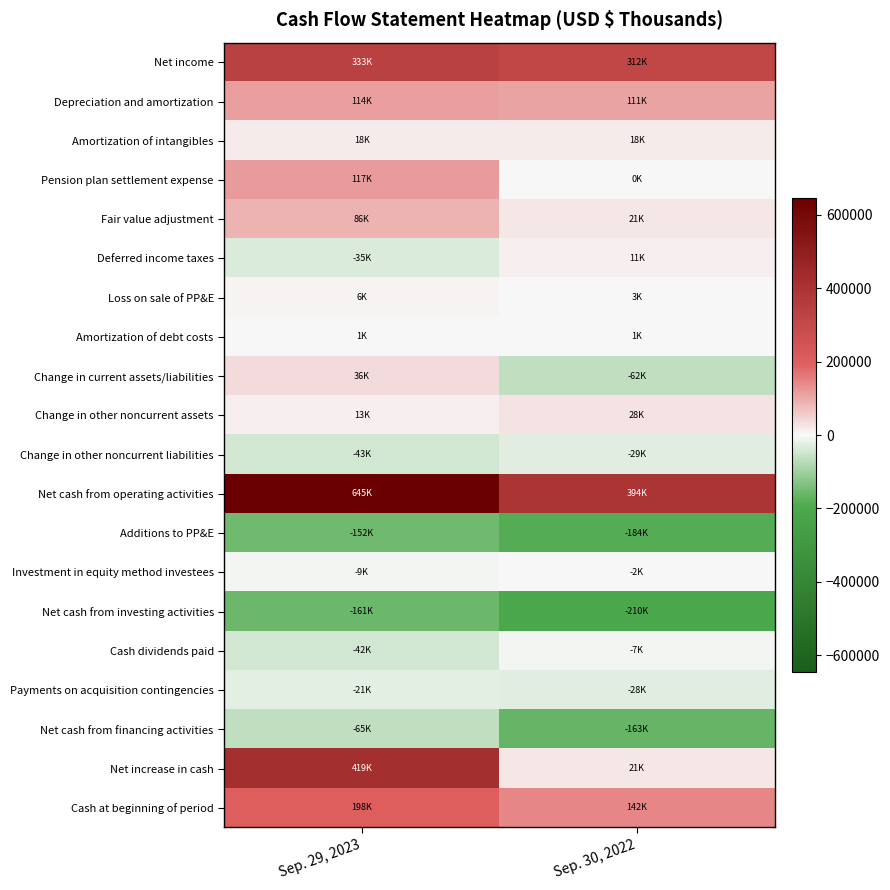

Which series has the largest range (max minus min)?

Net increase in cash